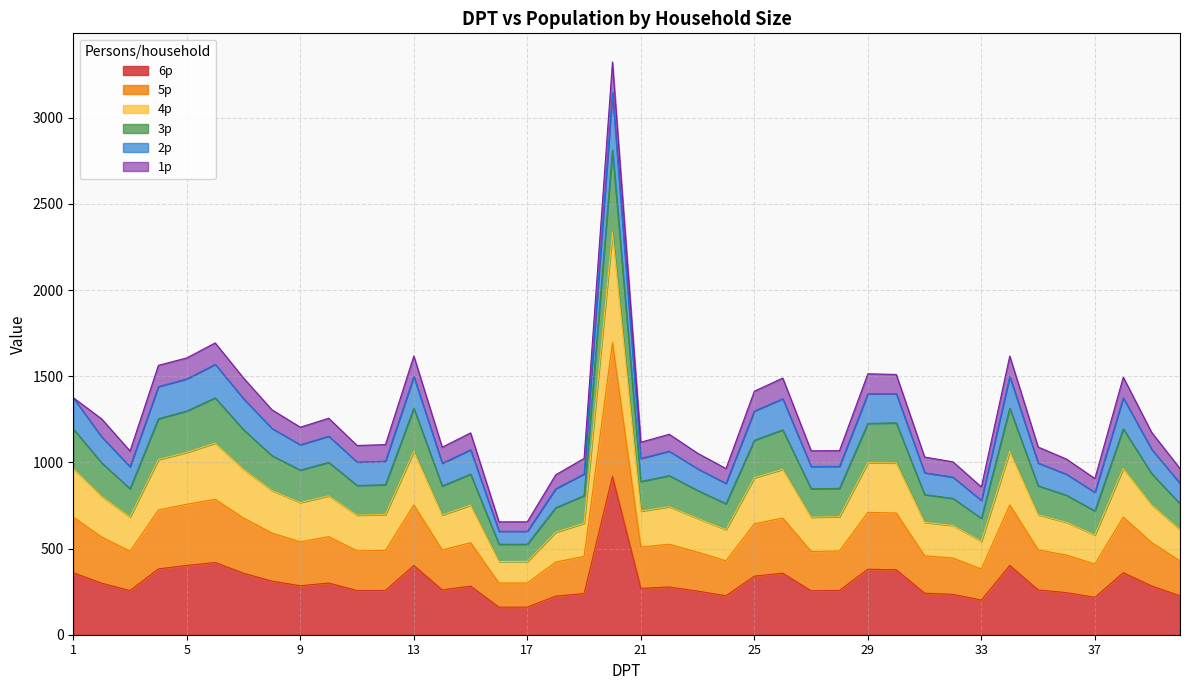

Does the chart display data point markers on the line(s)?

No